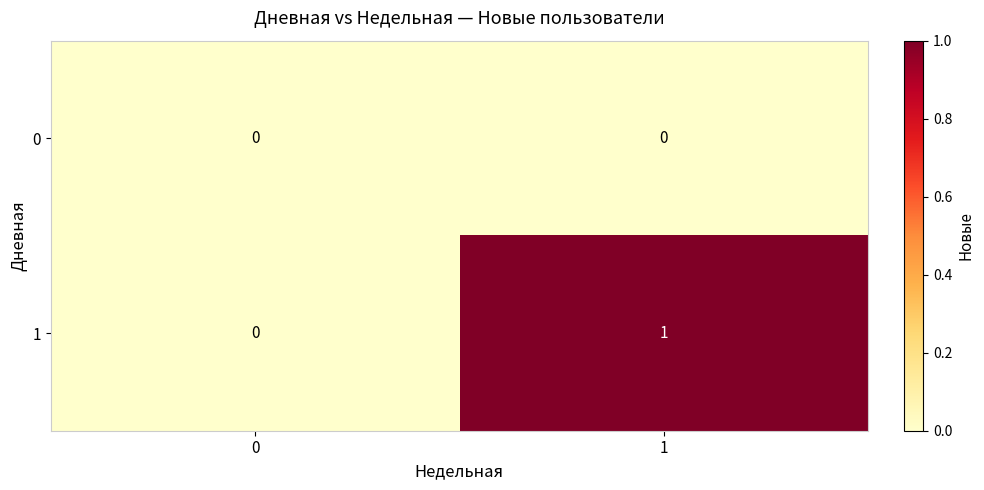

Reading left to right, extract all data points from this chart.

0: 0	0
1: 0	1